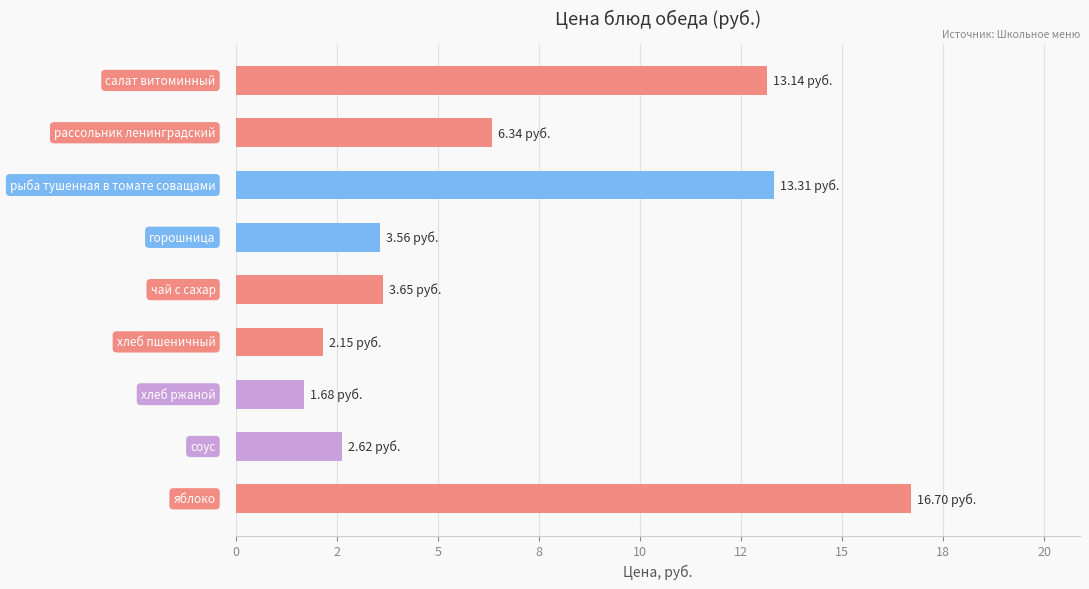

Does the chart contain any negative values?

No